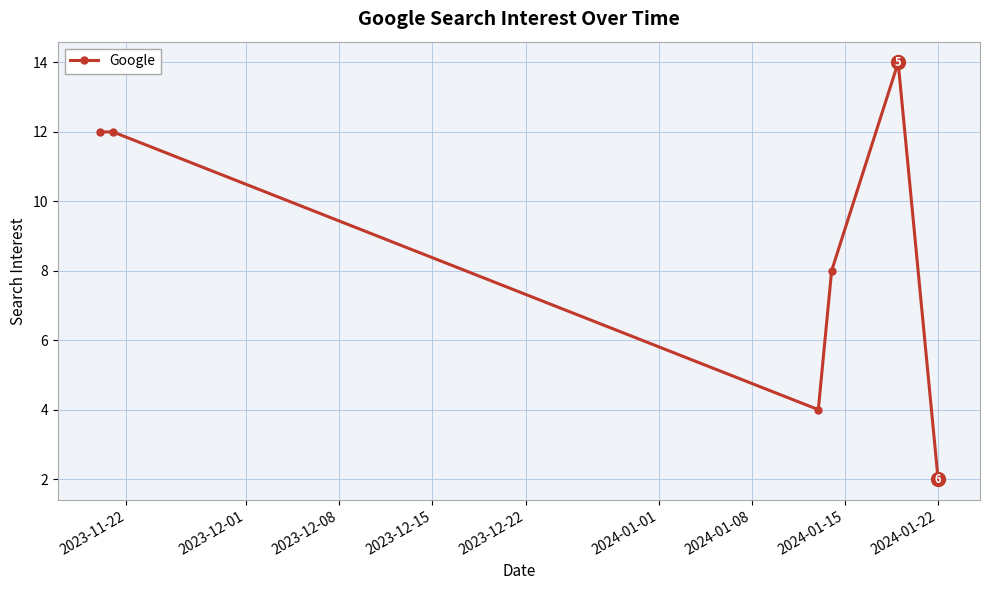

True or false: there are more than 0 points higher than both neighbors.

True